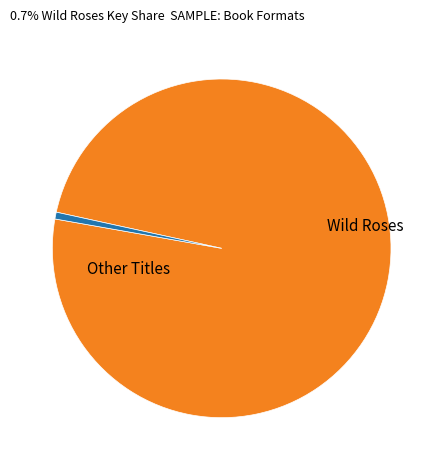

Does any single category account for the majority?

Yes